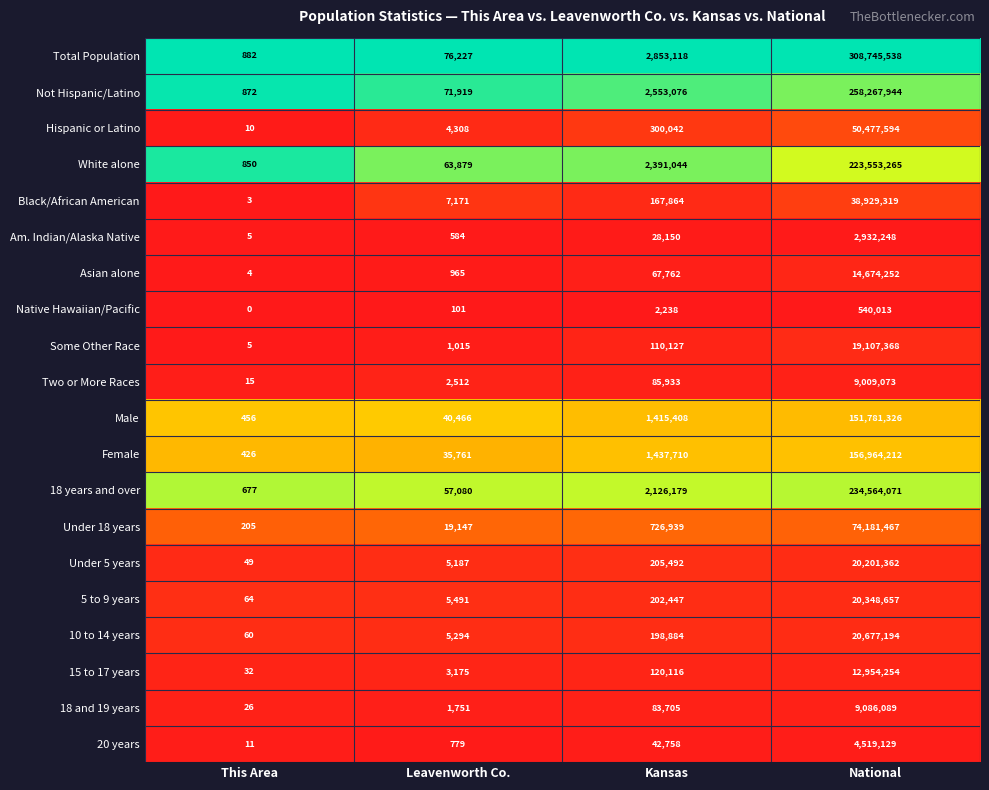

At which label is Two or More Races closest to 4504544?

Kansas